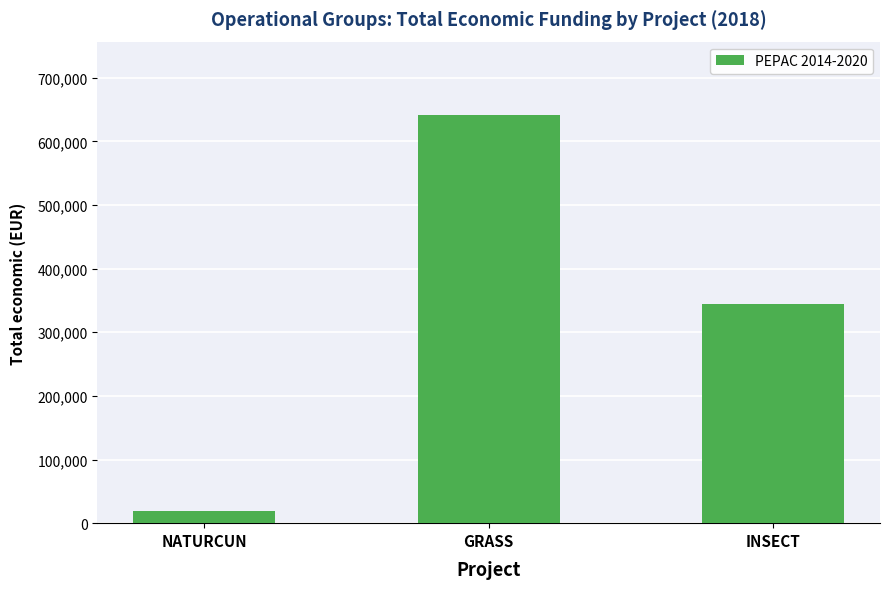

Which category has the lowest value across all series?

NATURCUN